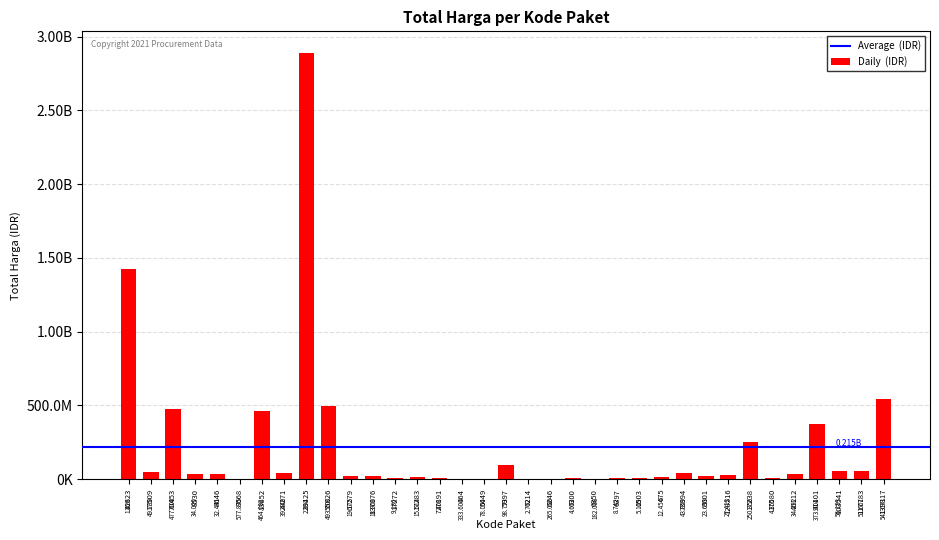

Is it true that the value at 5997 is 170376273?

False